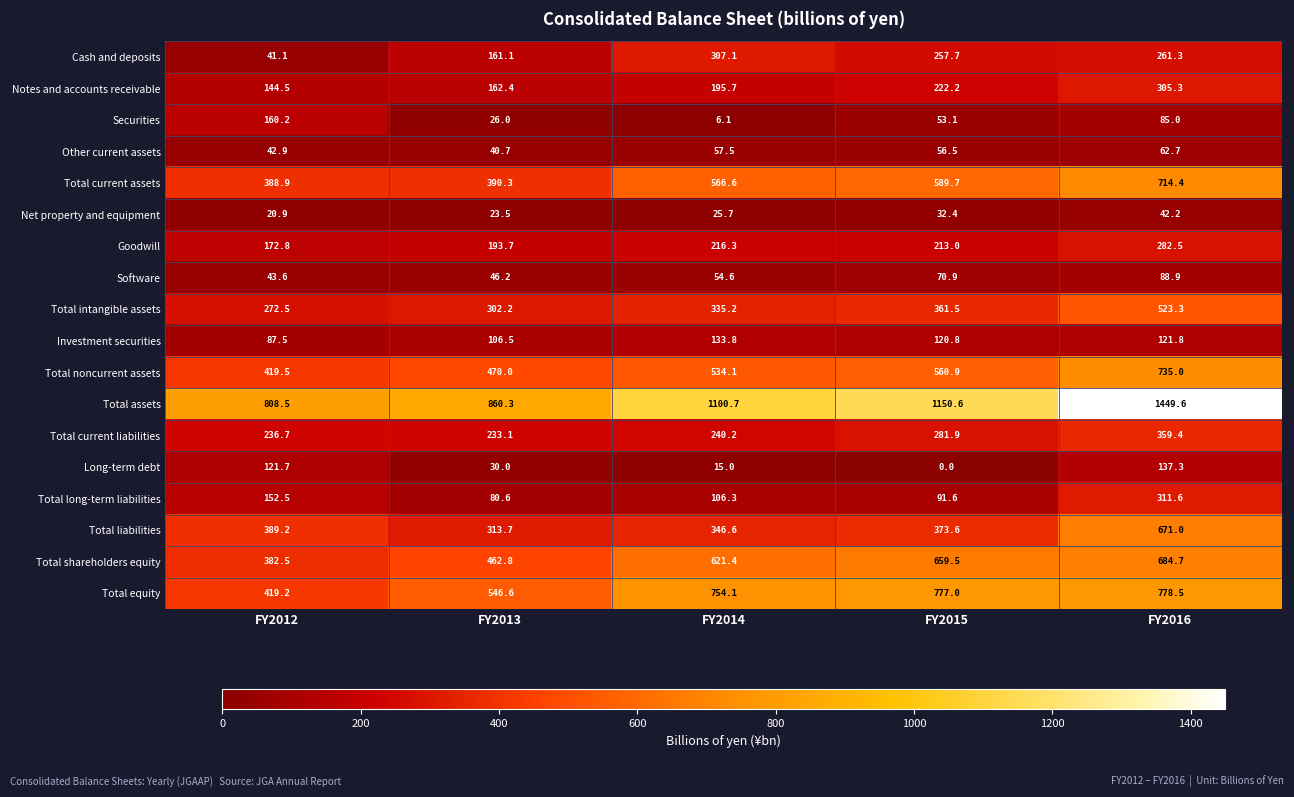

What is the total value across all series at FY2015?

5872.9